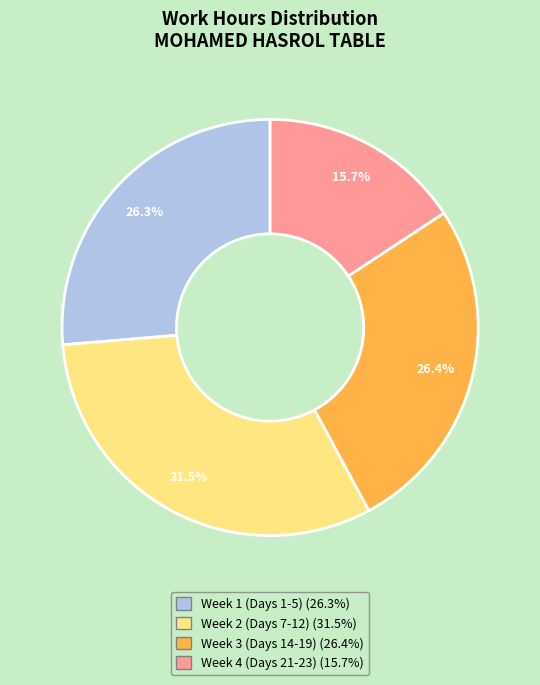

Does any single category account for the majority?

No